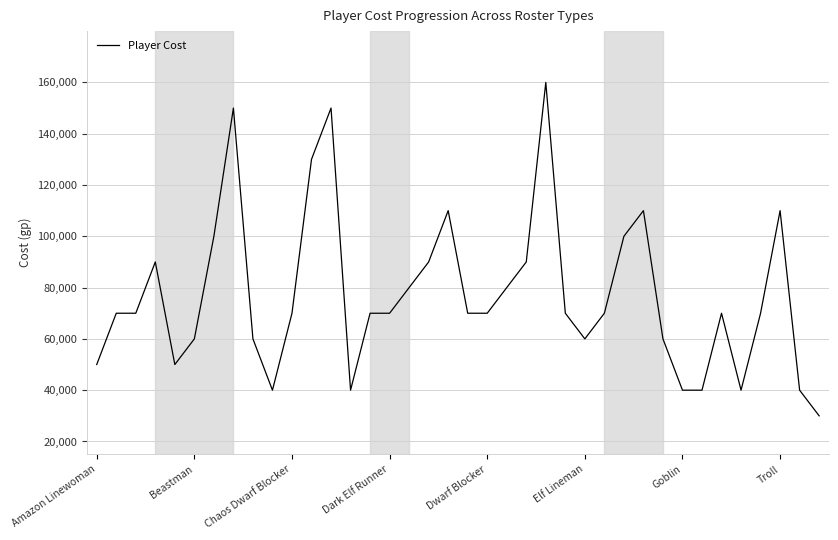

What is the minimum value shown in the chart?

30000